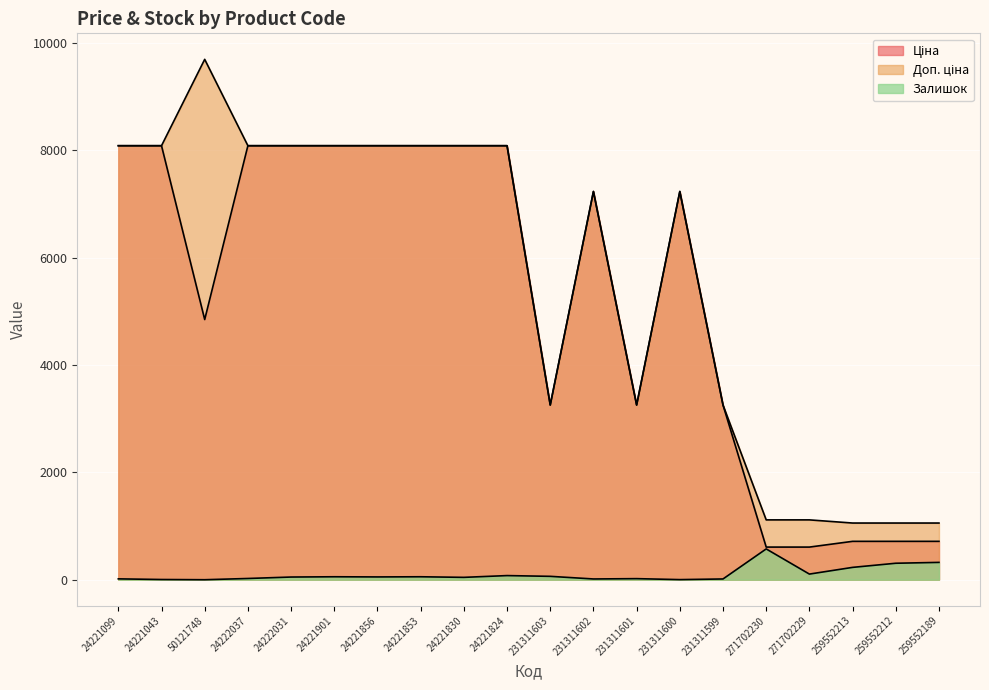

At which label is Залишок closest to 287?

259552212